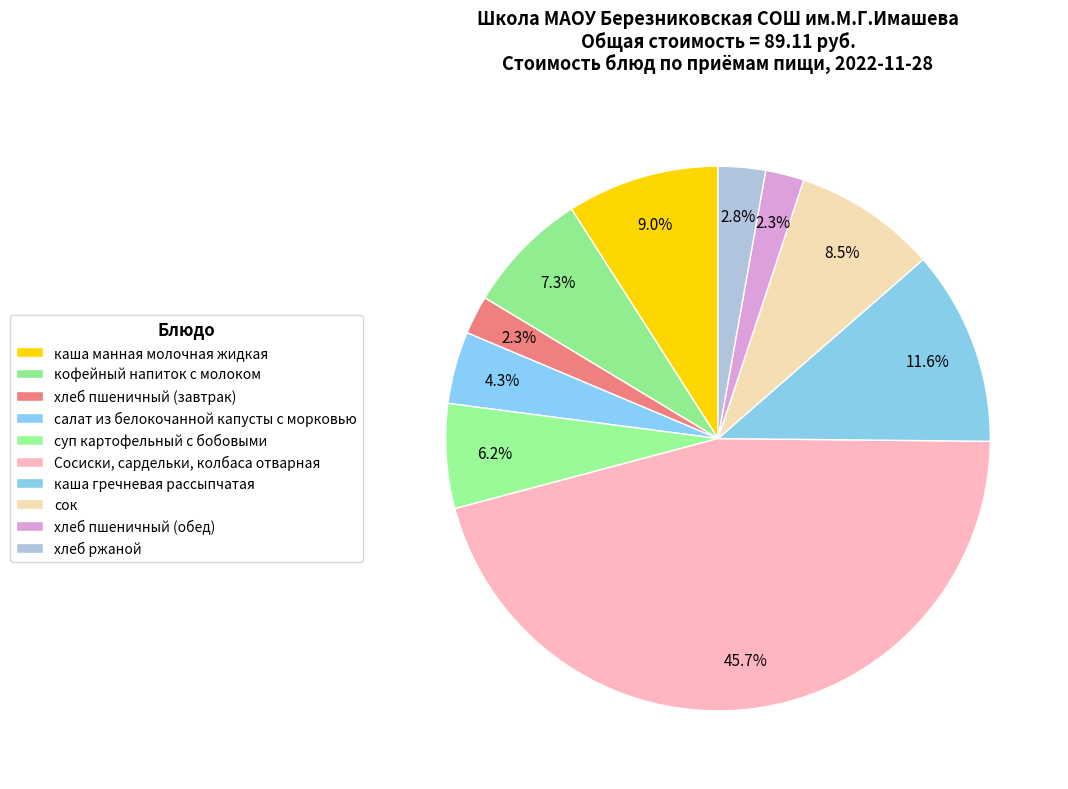

Is it true that каша манная молочная жидкая is 9% of the pie?

True